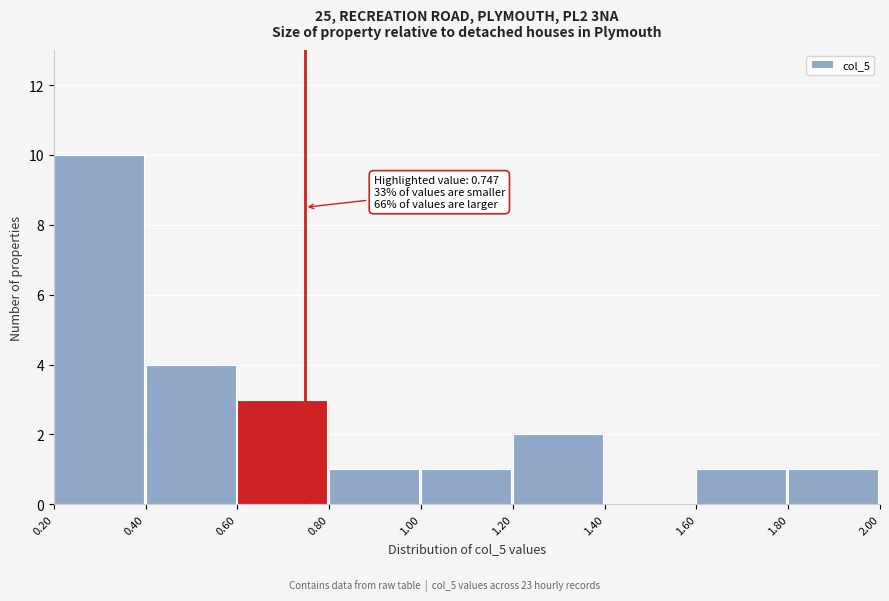

Over which range of the x-axis is the bar tallest?

0.20 to 0.40